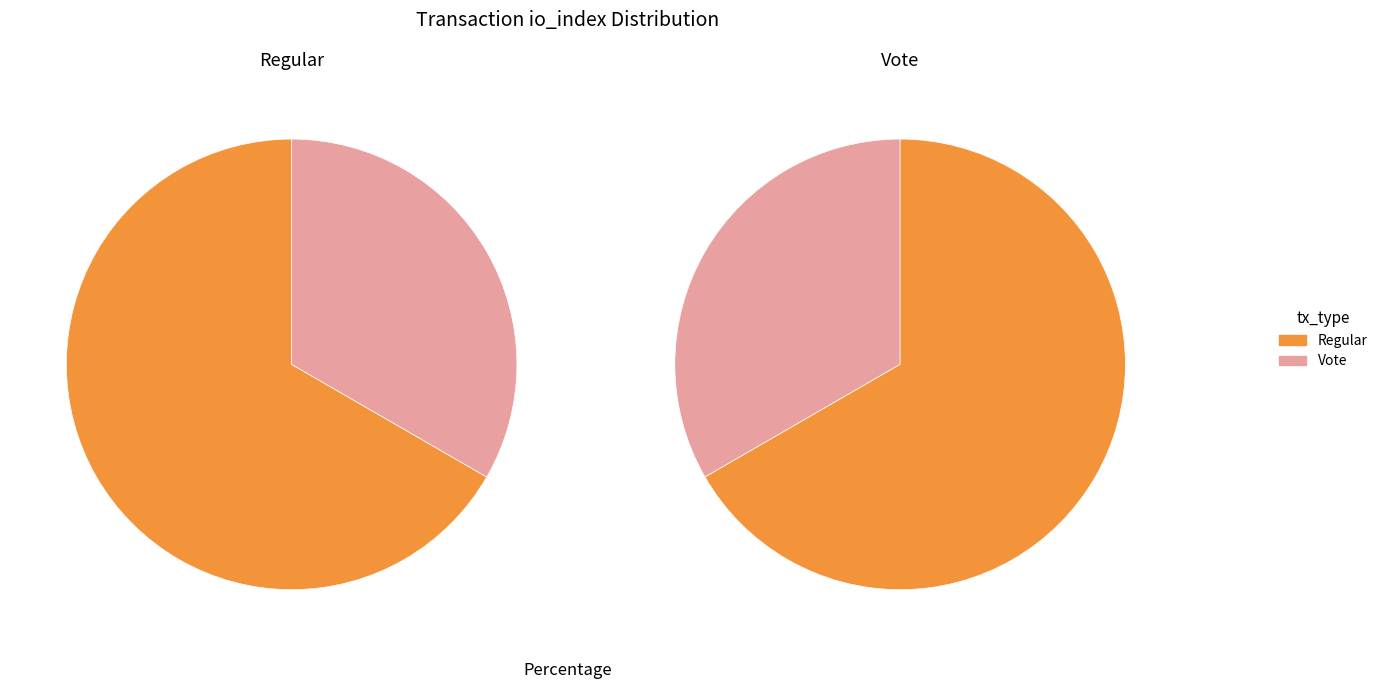

Which slice represents more than half of the pie?

Regular